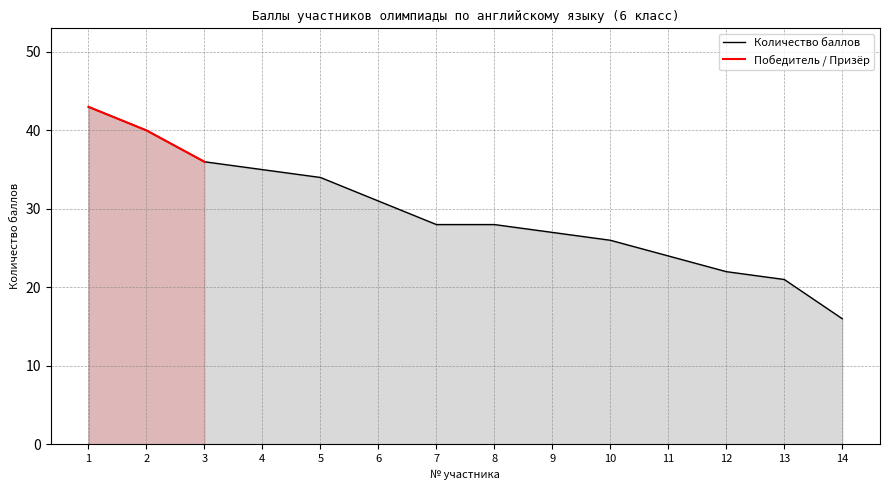

What is the sum of the values at 11 and 2?

64